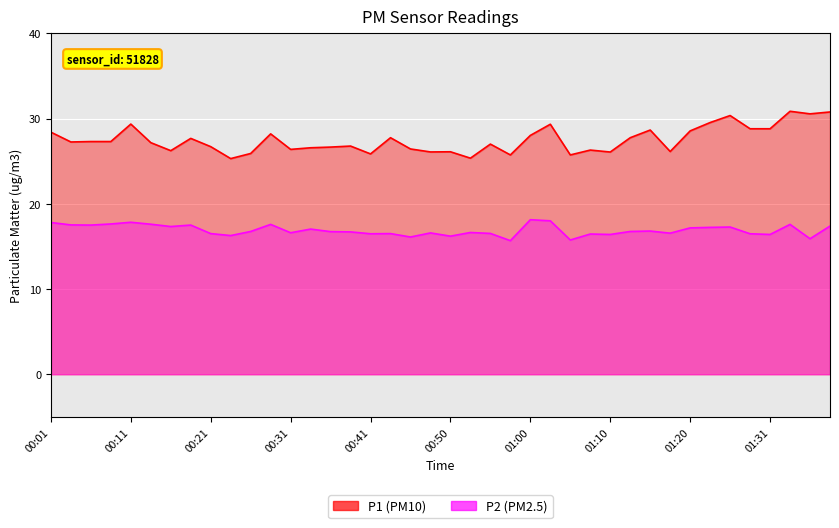

At which label is P1 closest to 28?

01:00